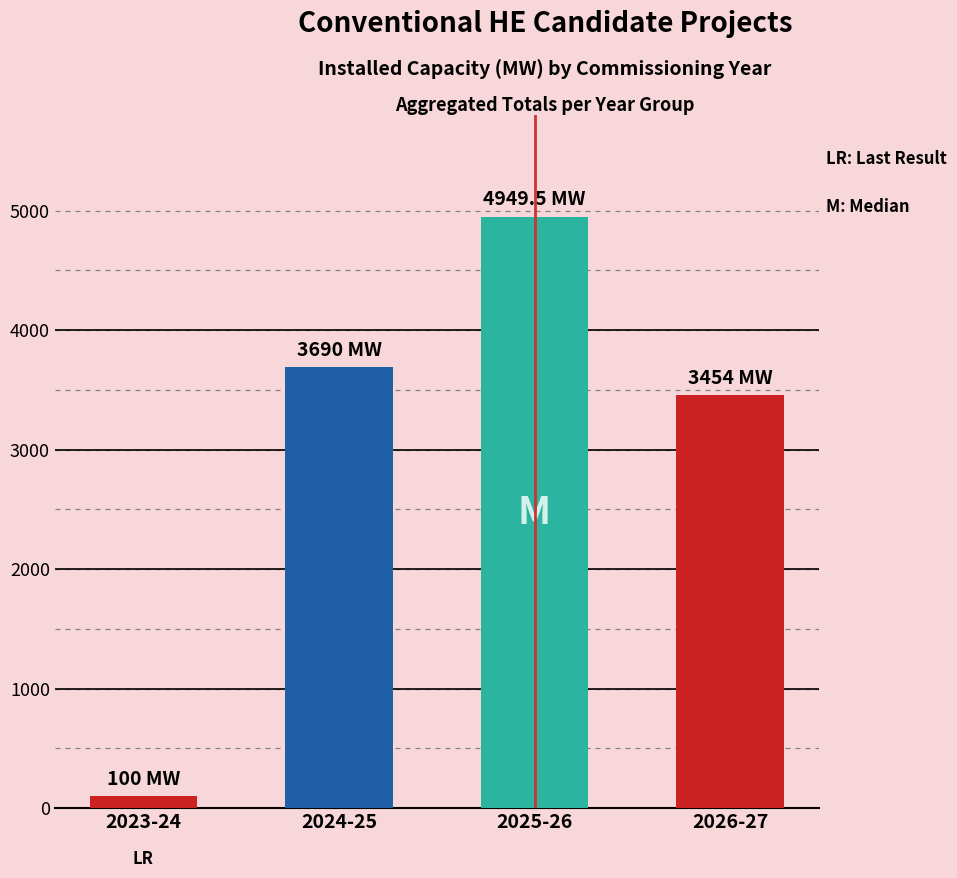

What value does the data have at 2025-26?

4949.5